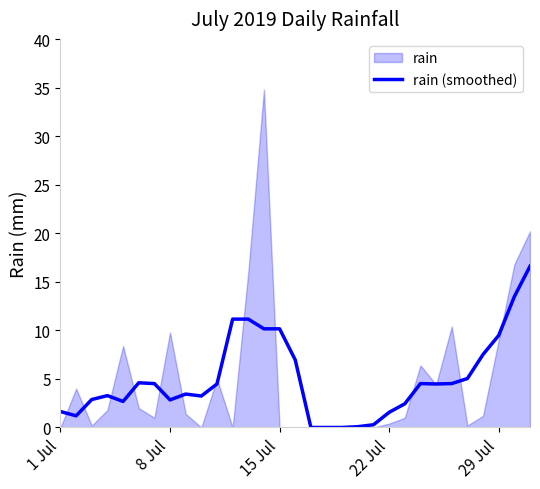

How many lines are shown in the chart?

1